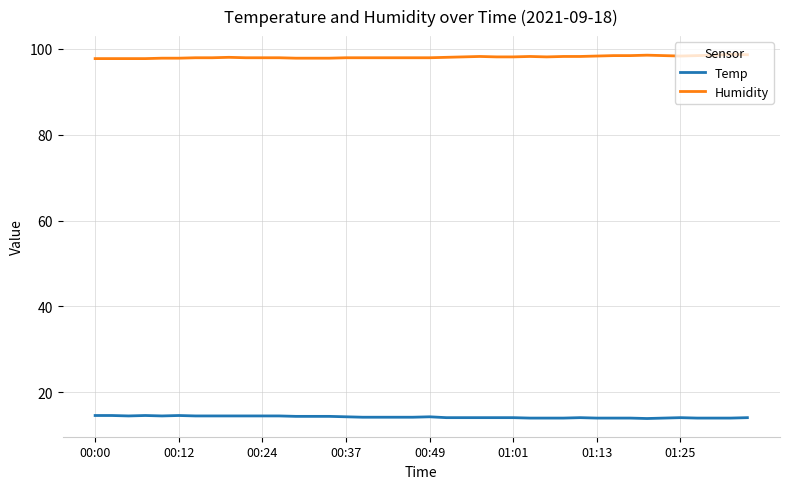

Which series has the largest total across all categories?

Humidity